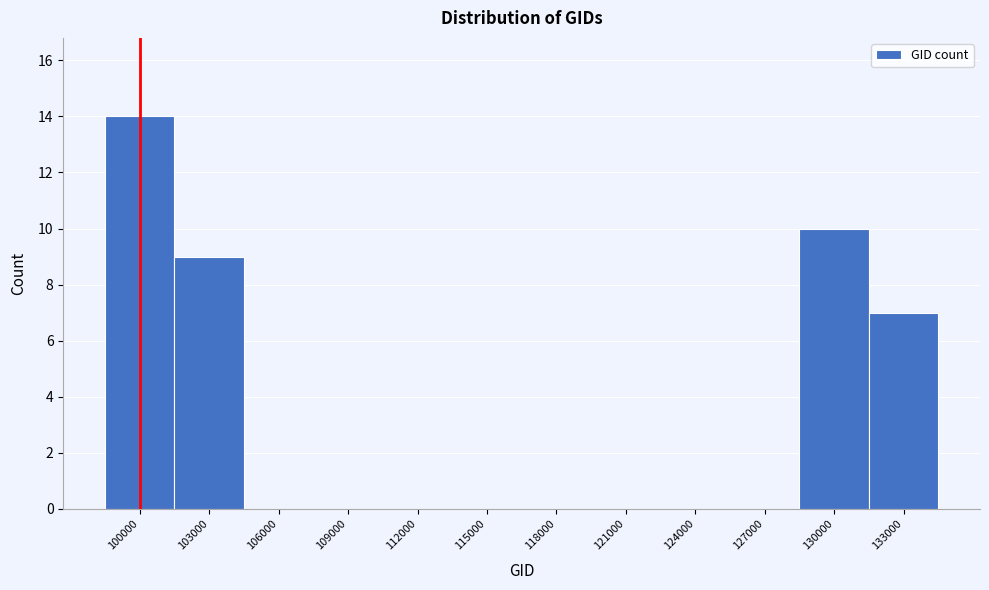

Reading left to right, extract all data points from this chart.

100000=14	103000=9	106000=0	109000=0	112000=0	115000=0	118000=0	121000=0	124000=0	127000=0	130000=10	133000=7